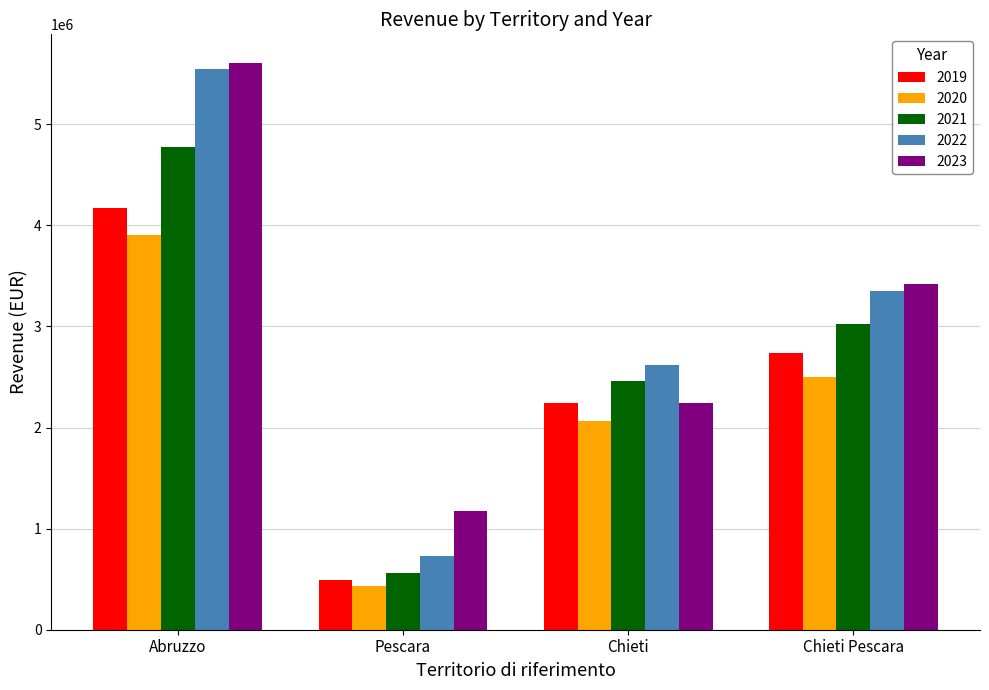

How many data points in 2022 are less than 3352777?

2